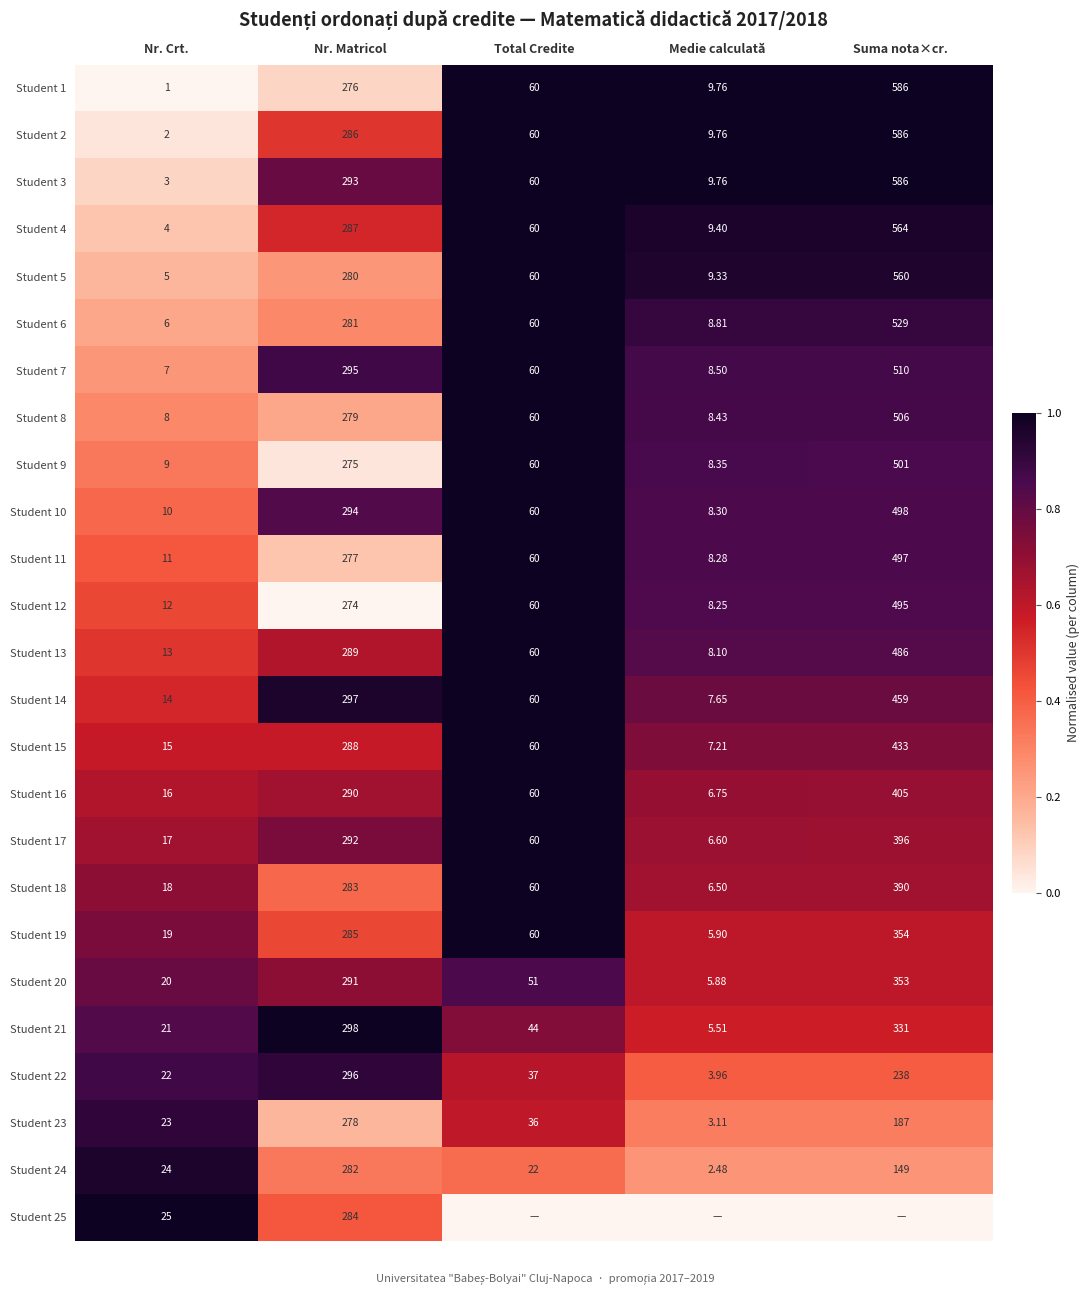

Which category has the lowest value in the Student 3 series?

Nr. Crt.